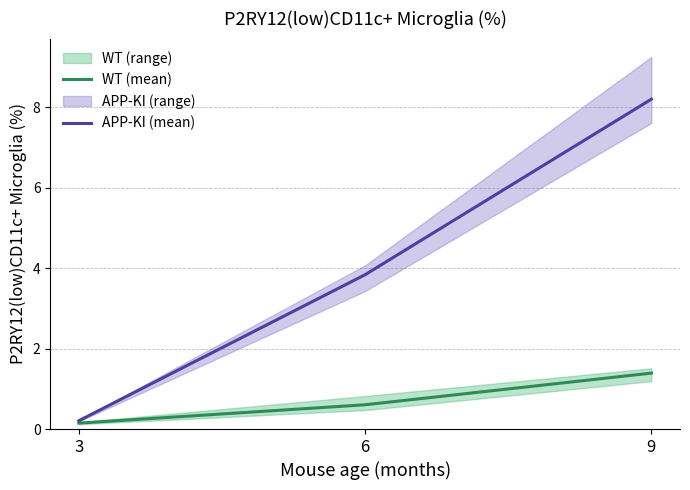

Where is APP-KI (mean) nearest to the value 4?

6